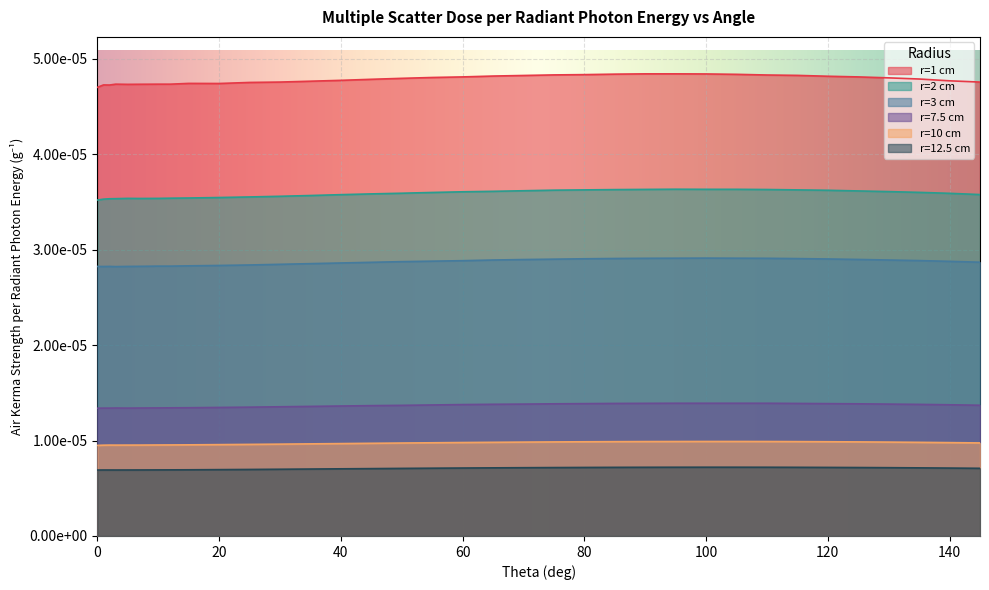

How many data points does each series have?

35